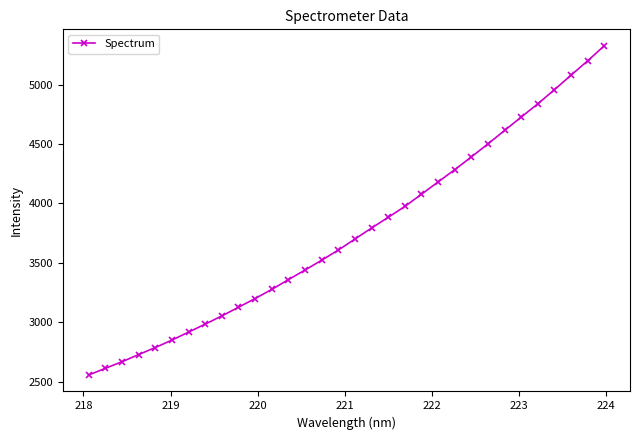

What is the value of the 23rd point from the left?

4283.9